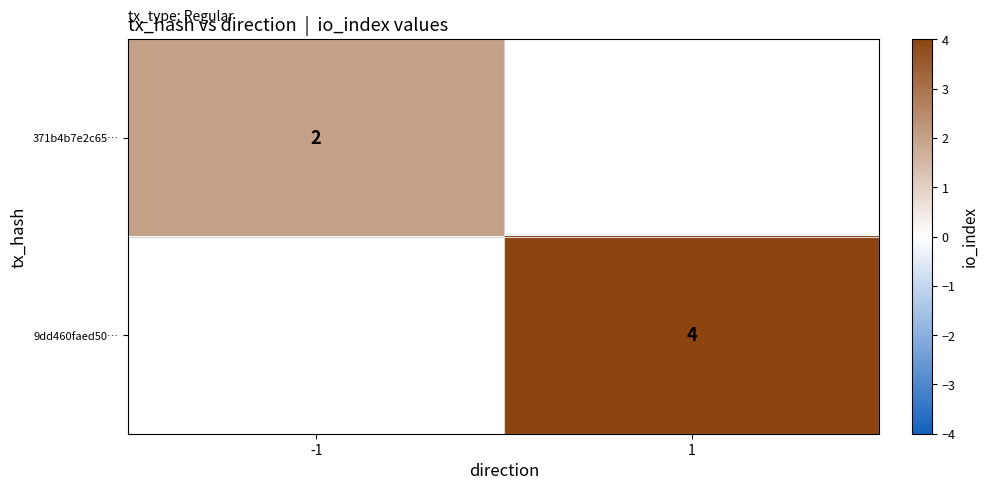

Is it true that 9dd460faed50… equals 4 at 1?

True